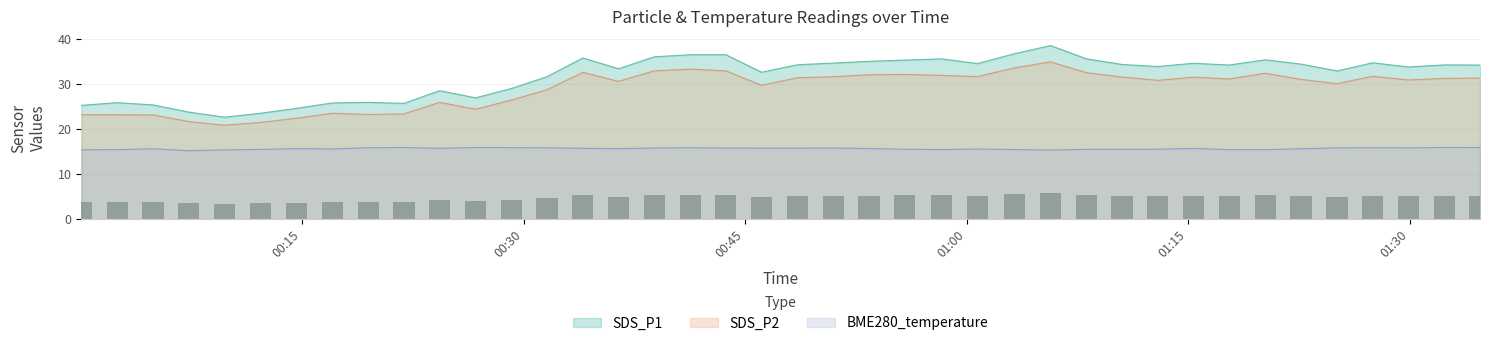

True or false: BME280_temperature has a value of 6.2 at 2024/05/07 00:48:33.

False